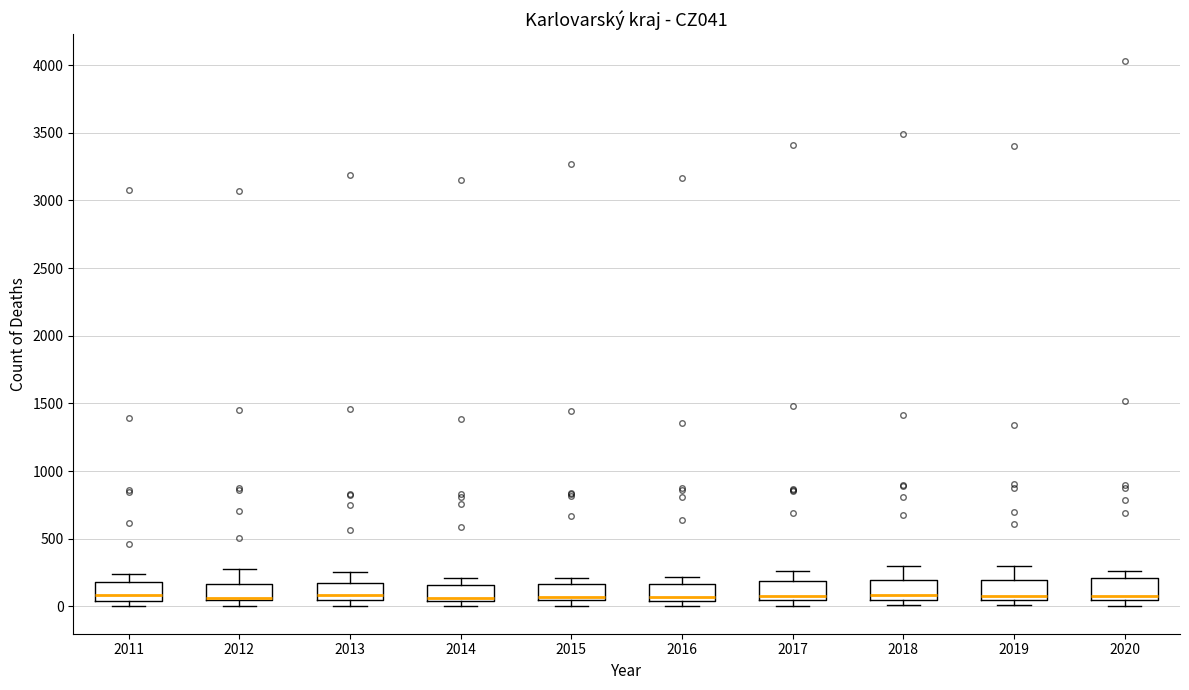

Reading left to right, transcribe this box plot: for each box, give where its median line is, the range the box spans, and where its two whiskers end, as read against the y-axis. The values are not printed on the chart, so give them approximately, as read against the axis.

2011: median 100, box 50 to 200, whiskers 0 to 250
2012: median 50 (drawn on the box's lower edge), box 50 to 150, whiskers 0 to 300
2013: median 100, box 50 to 200, whiskers 0 to 250
2014: median 50 (just above the box's lower edge), box 50 to 150, whiskers 0 to 200
2015: median 50 (just above the box's lower edge), box 50 to 150, whiskers 0 to 200
2016: median 50 (just above the box's lower edge), box 50 to 150, whiskers 0 to 200
2017: median 100, box 50 to 200, whiskers 0 to 250
2018: median 100, box 50 to 200, whiskers 0 to 300
2019: median 100, box 50 to 200, whiskers 0 to 300
2020: median 100, box 50 to 200, whiskers 0 to 250